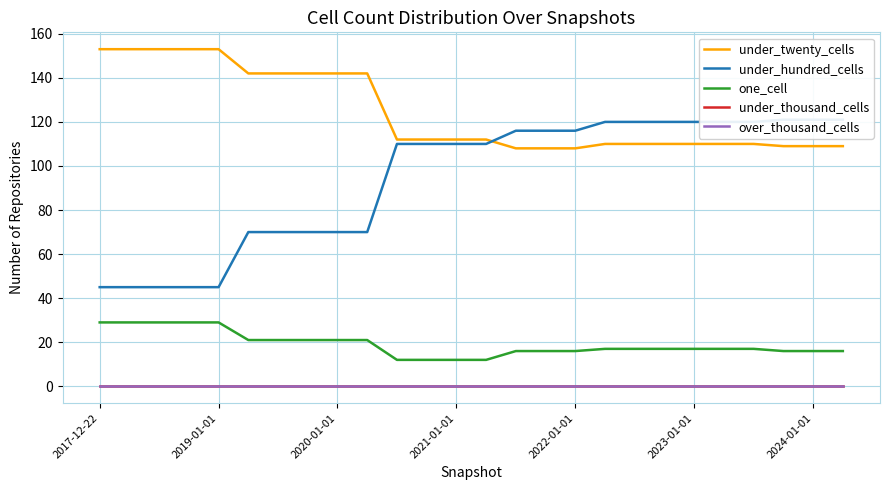

Reading right to left, list all the values displayed in this chart.

under_twenty_cells: 109	109	109	110	110	110	110	110	110	108	108	108	112	112	112	112	142	142	142	142	142	153	153	153	153	153
under_hundred_cells: 121	121	121	120	120	120	120	120	120	116	116	116	110	110	110	110	70	70	70	70	70	45	45	45	45	45
one_cell: 16	16	16	17	17	17	17	17	17	16	16	16	12	12	12	12	21	21	21	21	21	29	29	29	29	29
under_thousand_cells: 0	0	0	0	0	0	0	0	0	0	0	0	0	0	0	0	0	0	0	0	0	0	0	0	0	0
over_thousand_cells: 0	0	0	0	0	0	0	0	0	0	0	0	0	0	0	0	0	0	0	0	0	0	0	0	0	0